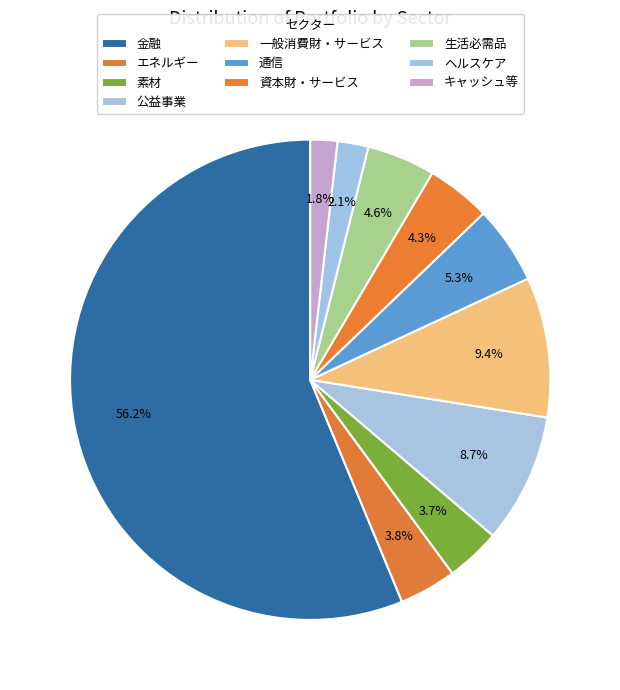

How many segments does this pie chart have?

10